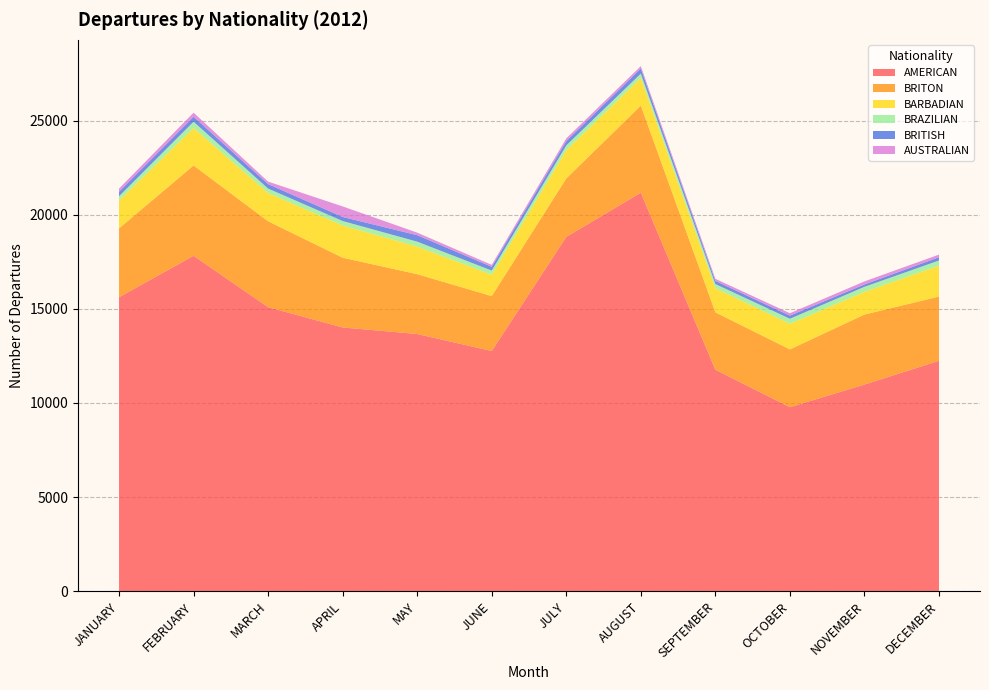

Reading left to right, extract all data points from this chart.

AMERICAN: 15614	17818	15088	14010	13662	12759	18820	21170	11765	9776	10977	12240
BRITON: 3657	4795	4562	3705	3178	2916	3105	4622	3048	3069	3719	3410
BARBADIAN: 1489	1992	1497	1711	1465	1135	1502	1471	1278	1360	1207	1644
BRAZILIAN: 219	333	240	237	263	220	253	229	226	267	266	274
BRITISH: 239	263	237	216	342	202	228	271	165	167	125	171
AUSTRALIAN: 167	217	132	560	136	103	144	128	111	127	162	141